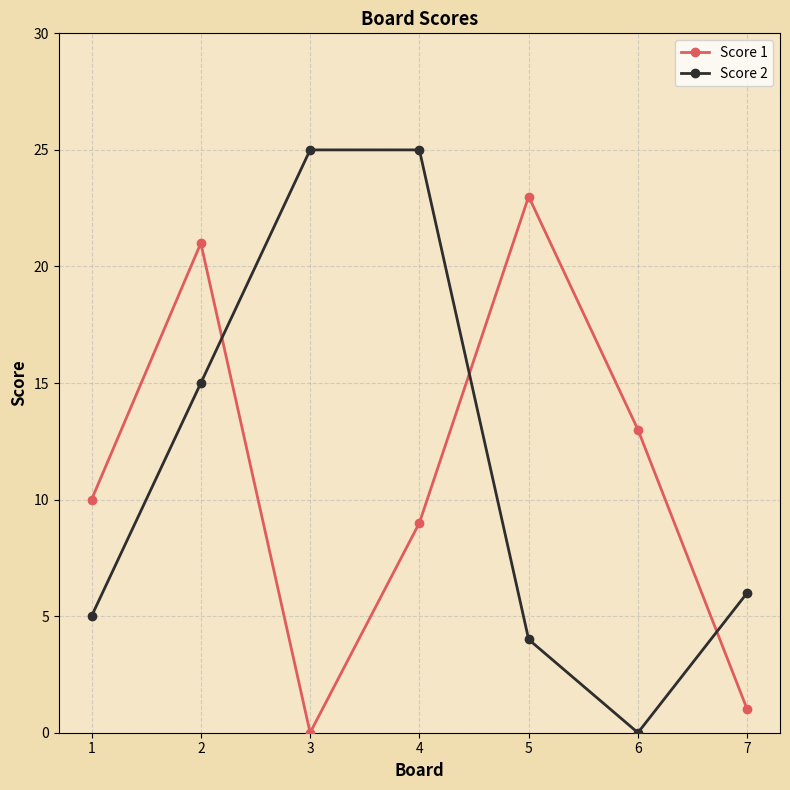

At which label is Score 2 closest to 12?

2